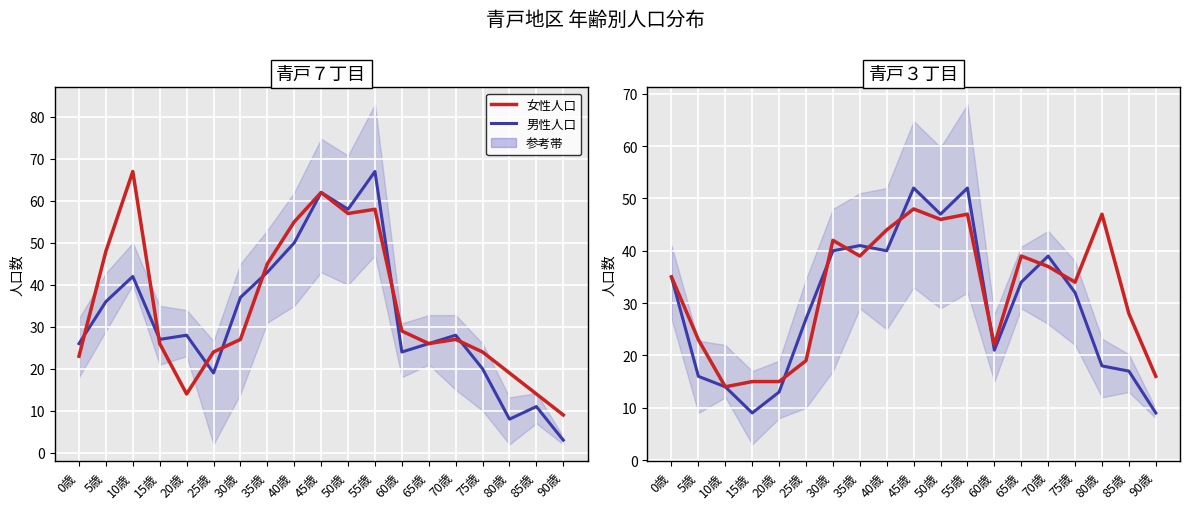

At which label is 青戸3丁目(女) closest to 31?

75歳